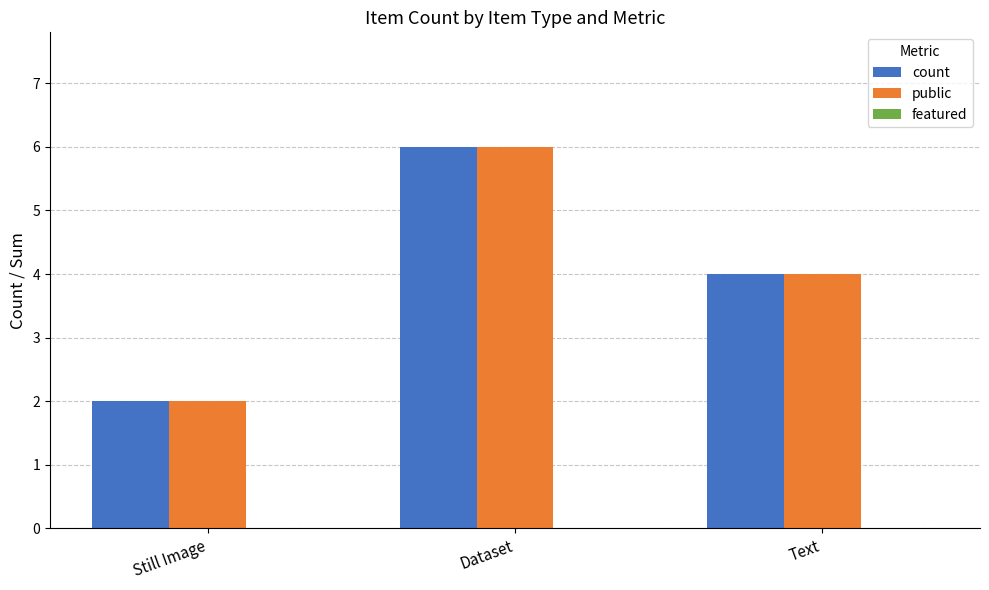

At which category is the sum across all series the highest?

Dataset